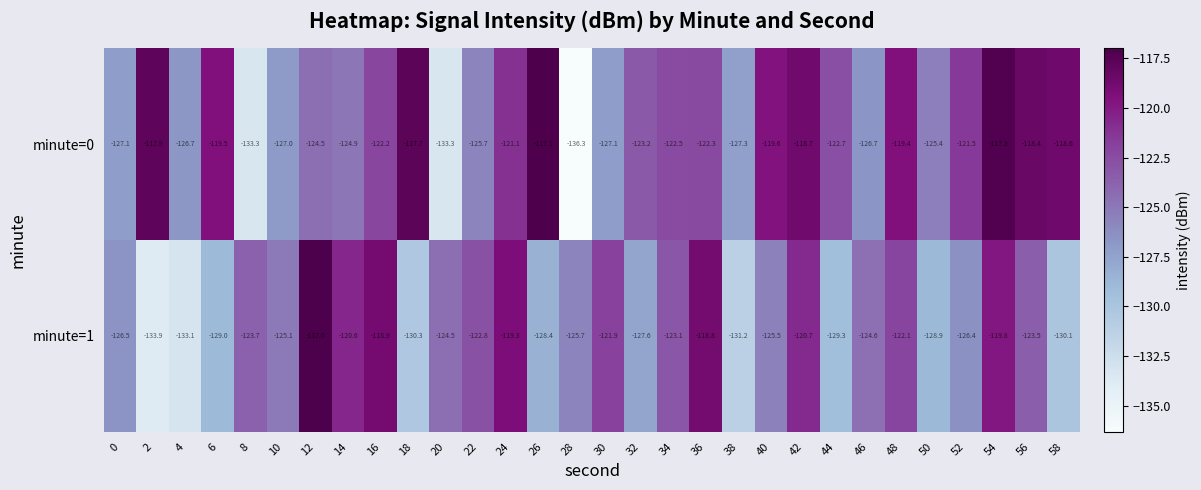

True or false: minute=1 has a value of -121.9 at 30.

True